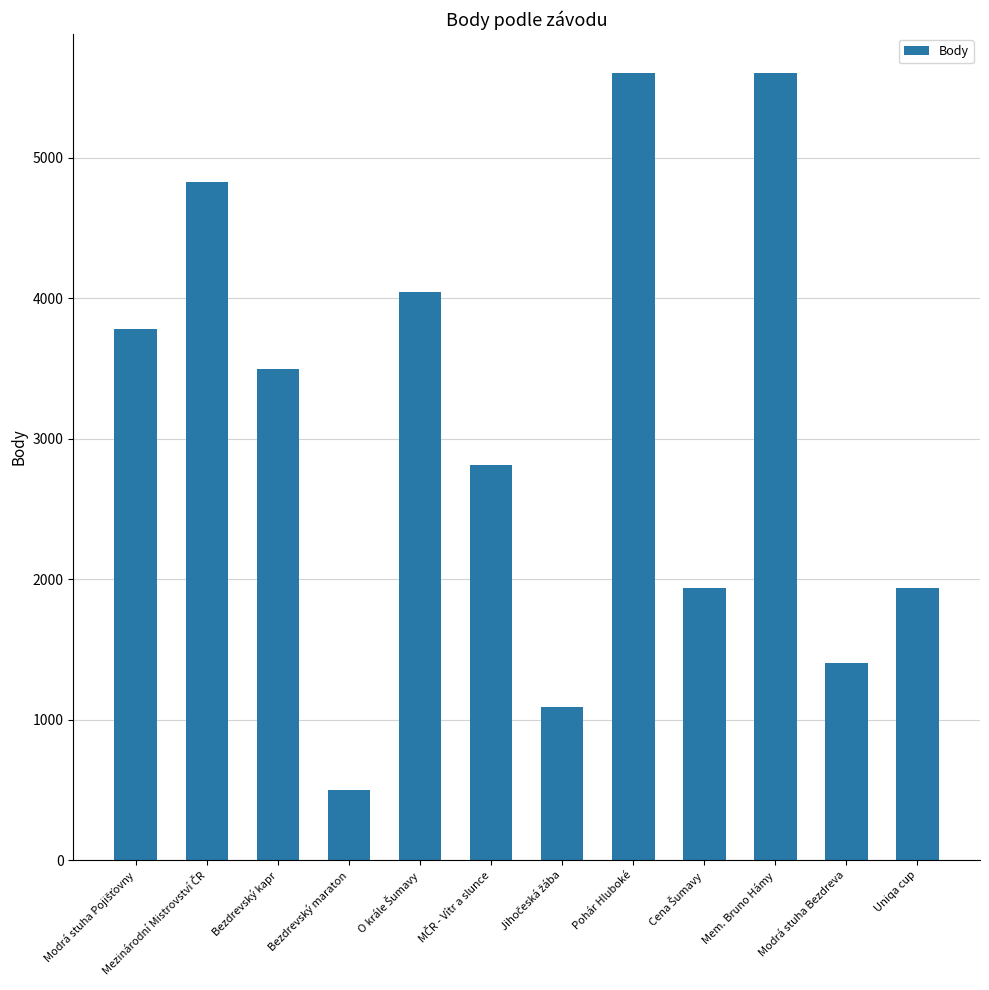

What is the sum of all values?

37028